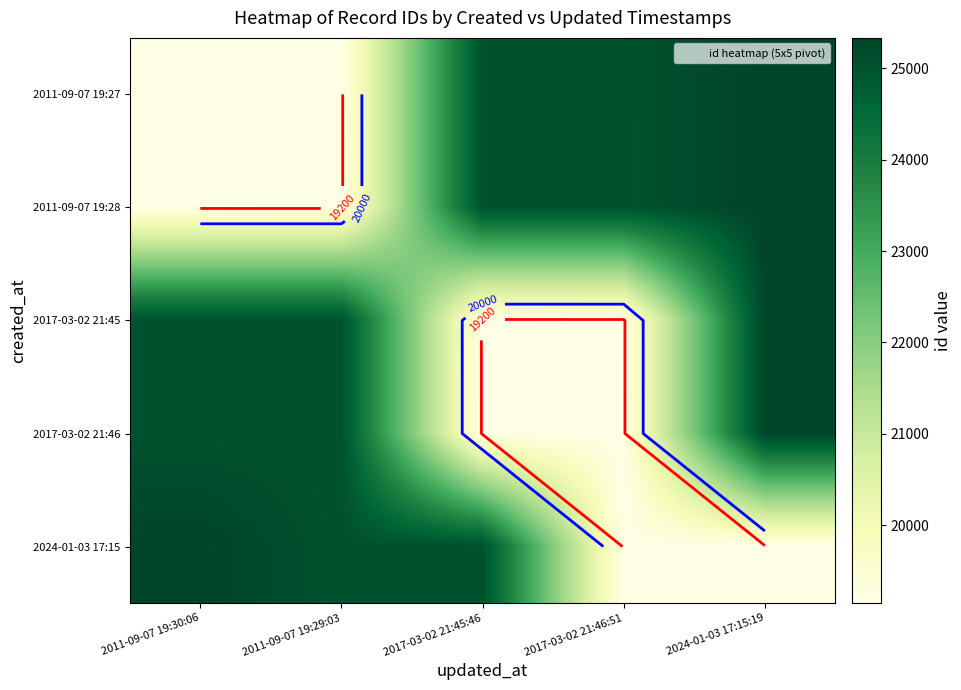

Which series has the widest spread of values?

2011-09-07 19:27